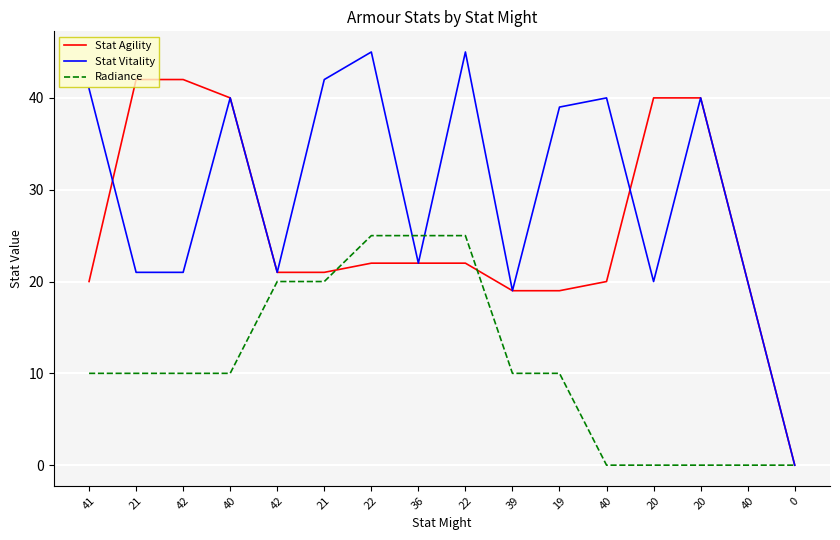

How many lines are shown in the chart?

3